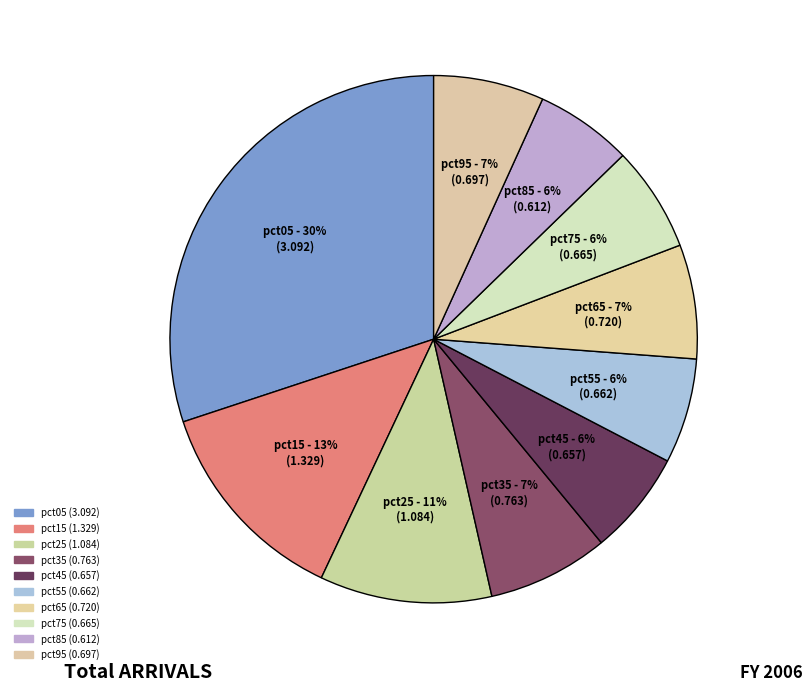

Count the number of slices in the pie.

10